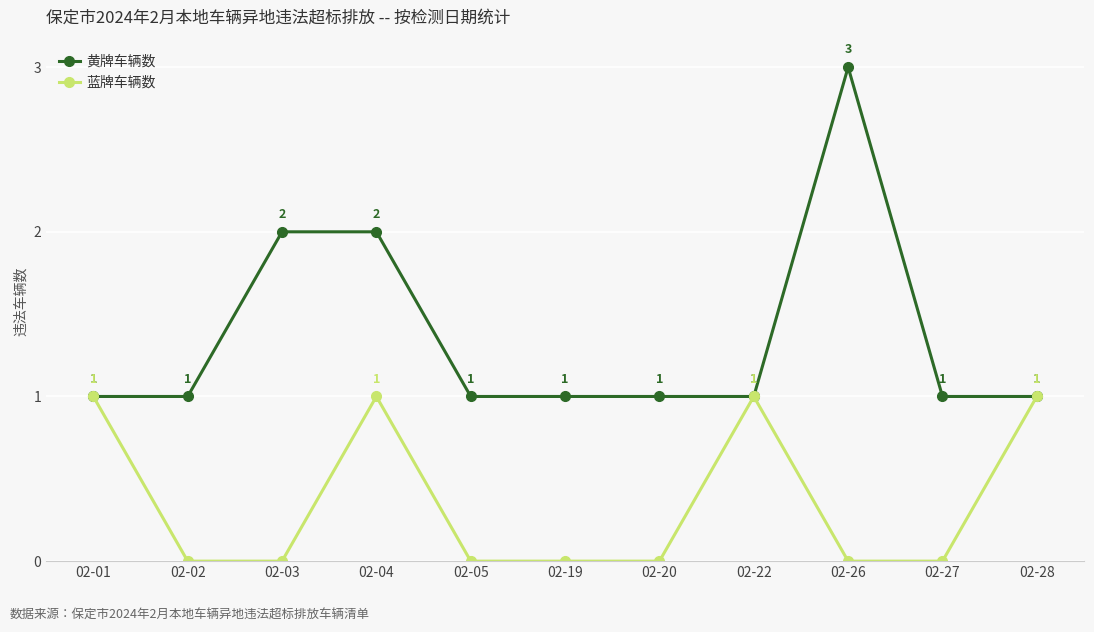

What are all the series names shown in the legend?

黄牌车辆数, 蓝牌车辆数